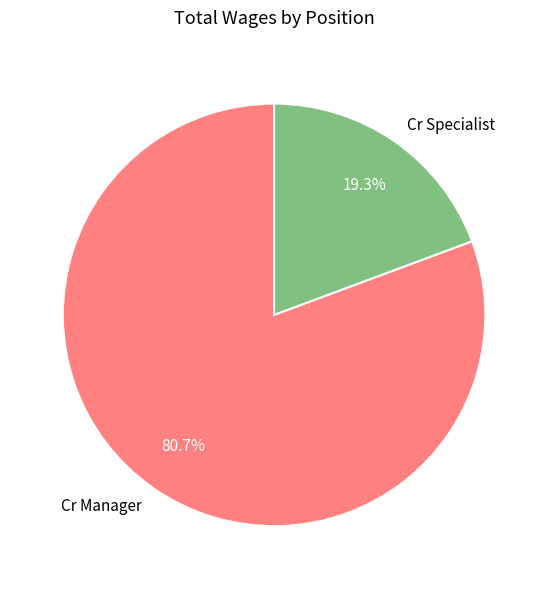

To the nearest percent, what is the difference between the Cr Manager and Cr Specialist slice percentages?

61%